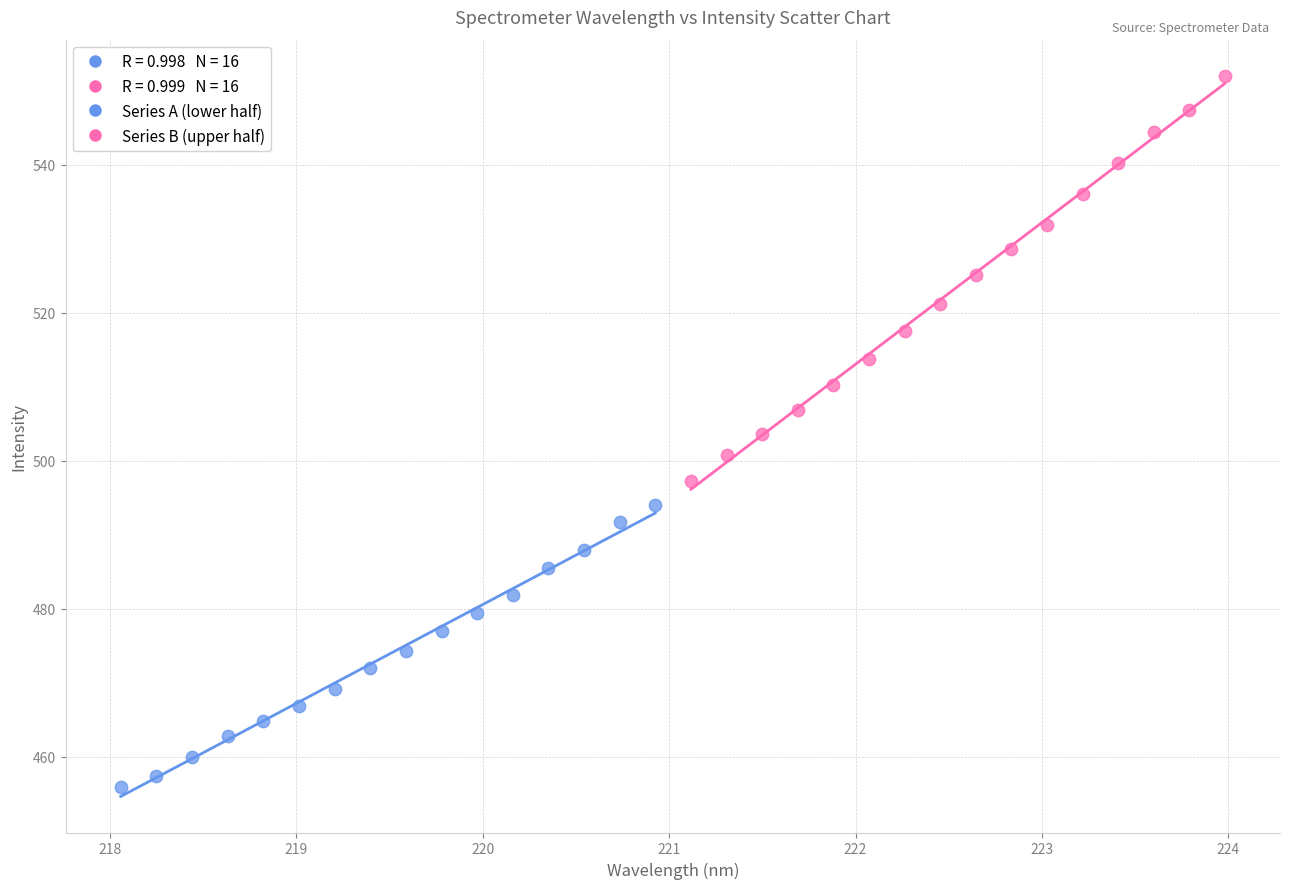

Which series reaches the maximum Y coordinate?

Series B (upper half)